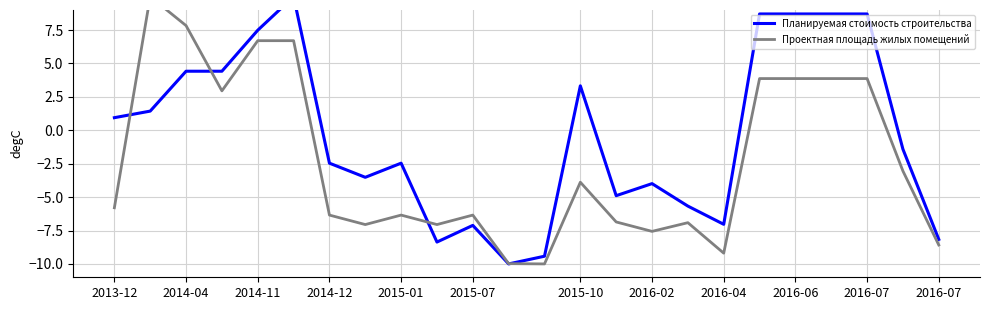

After their last crossing, which series has the higher values: Планируемая стоимость строительства or Проектная площадь жилых помещений?

Планируемая стоимость строительства